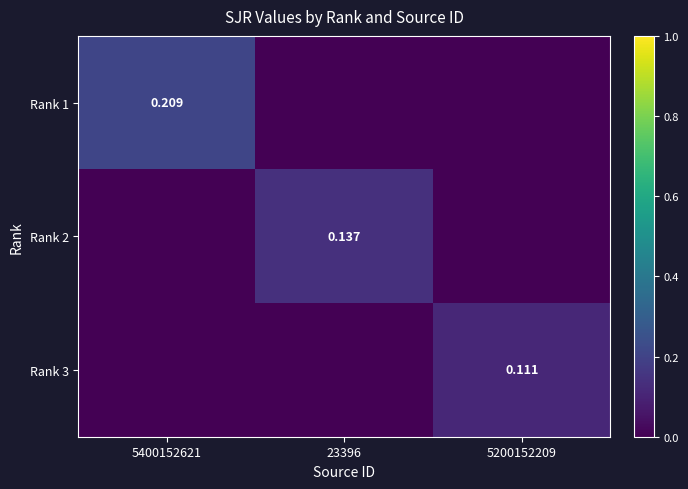

Between 23396 and 5200152209, which series saw the biggest shift?

Rank 2